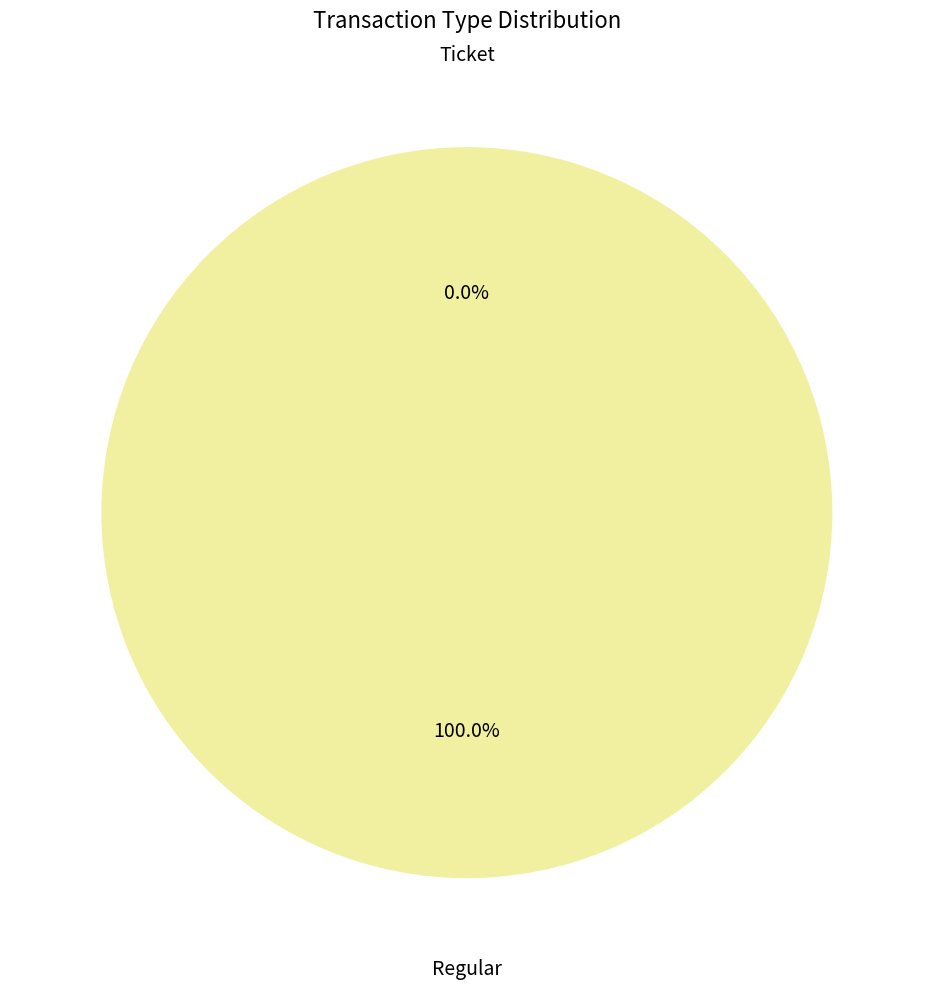

To the nearest percent, what is the difference between the Ticket and Regular slice percentages?

100%